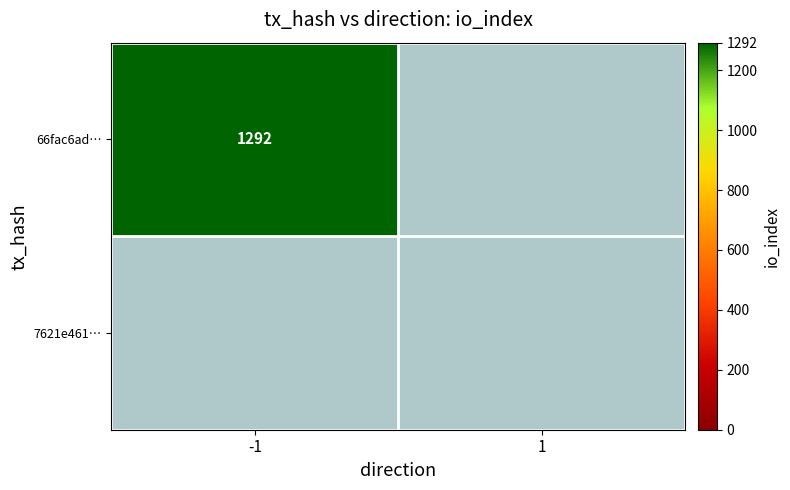

What is the sum of all 66fac6adb7cf97ee65096a90703131127018d0e values?

1292